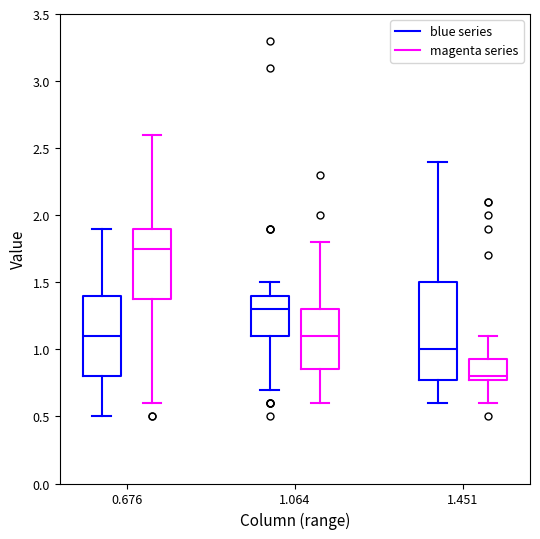

Which box has the highest median line?

0.676 (magenta series)